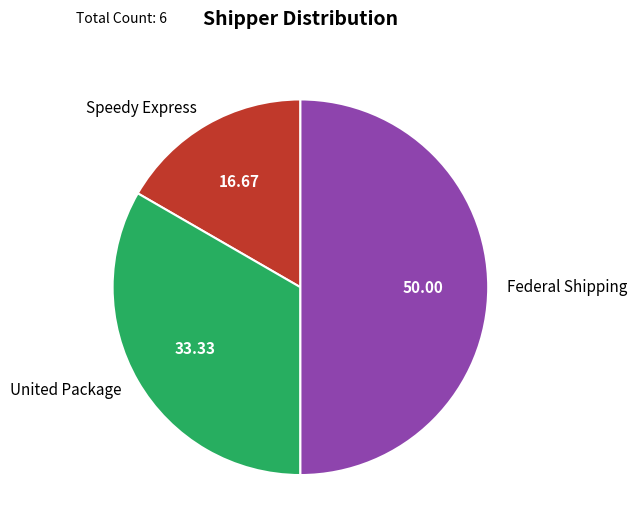

Rank the categories by value from highest to lowest.

Federal Shipping, United Package, Speedy Express